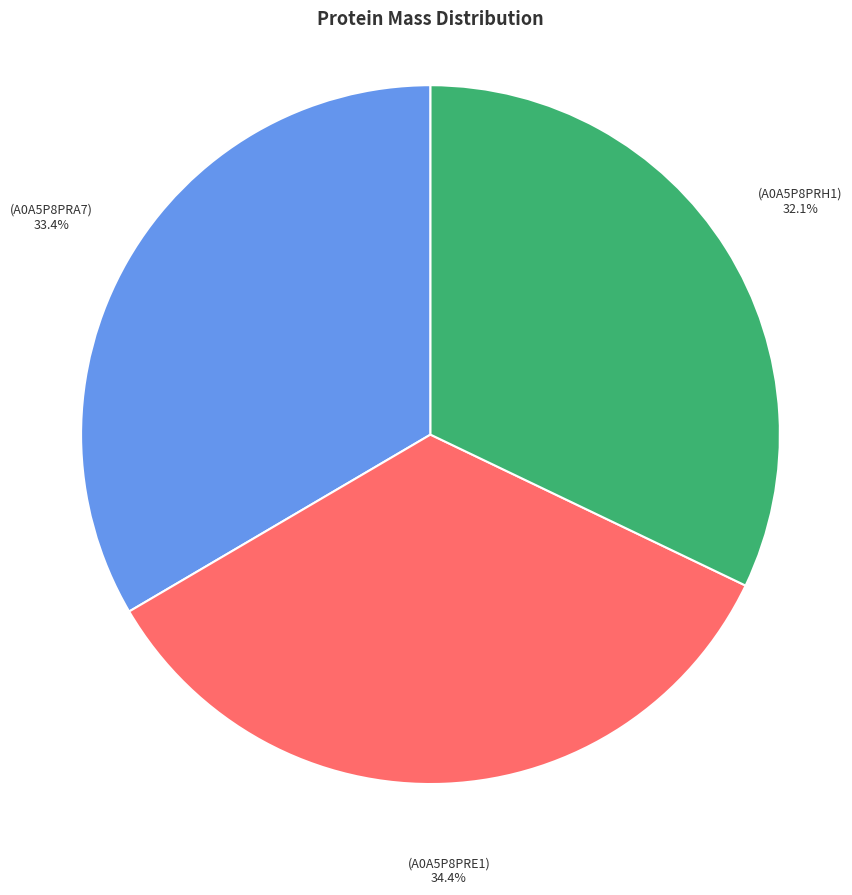

To the nearest percent, what is the average slice percentage?

33%